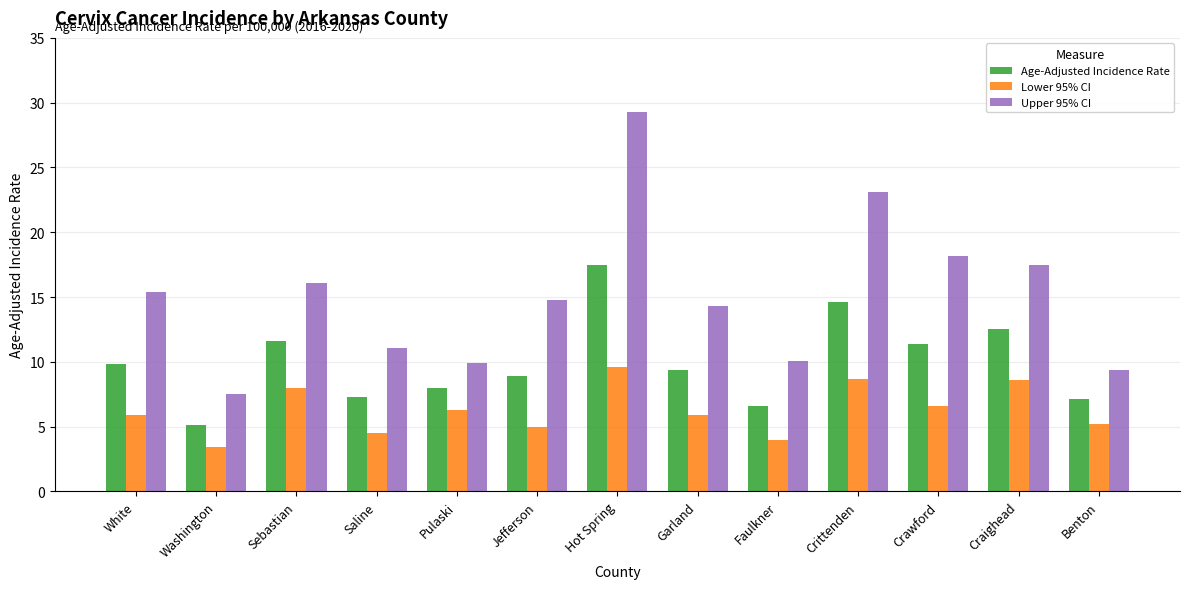

The value of Lower 95% CI at Washington is 4.5. True or false?

False